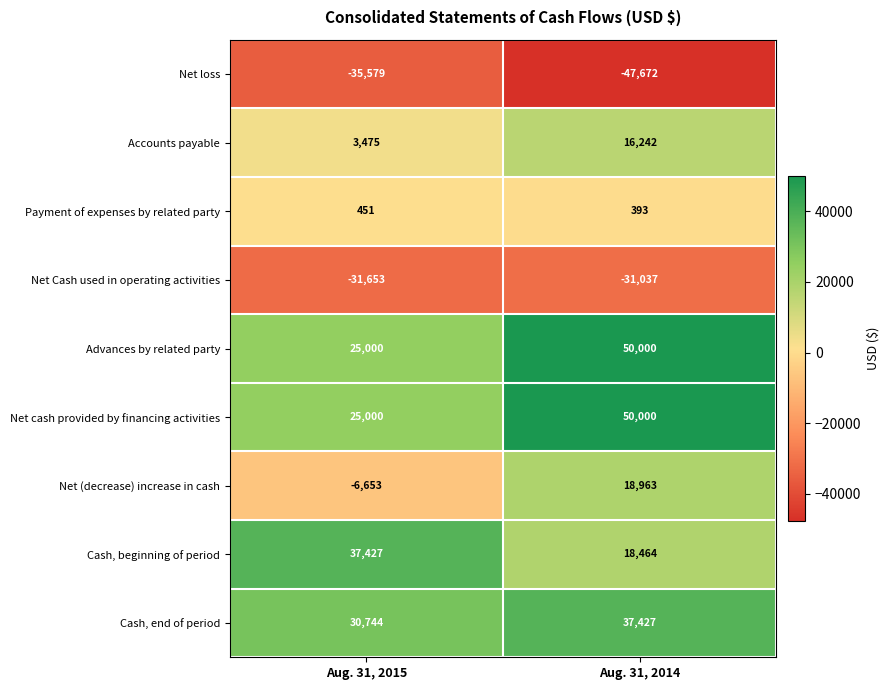

Is it true that Cash, end of period equals 19732 at Aug. 31, 2015?

False